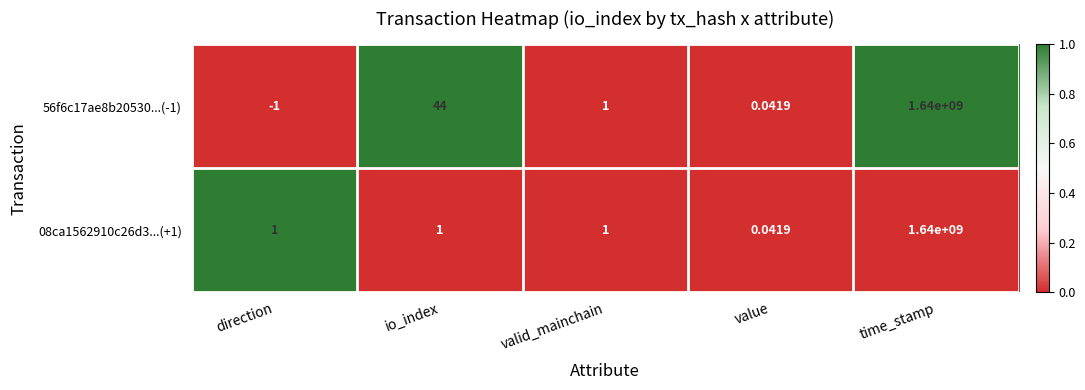

Is the value of 08ca1562910c26d3...(+1) at io_index greater than the value of 56f6c17ae8b20530...(-1) at value?

Yes